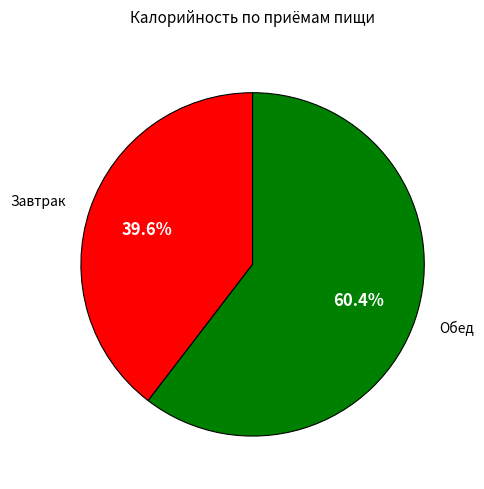

What is the total percentage of Обед and Завтрак?

100.0%